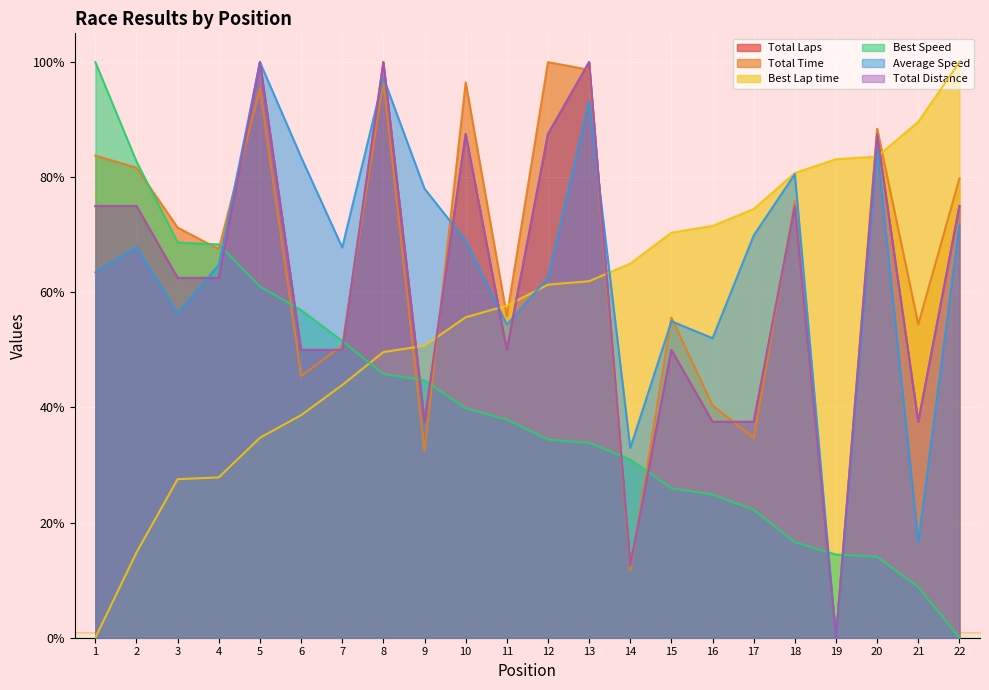

How many lines are shown in the chart?

6